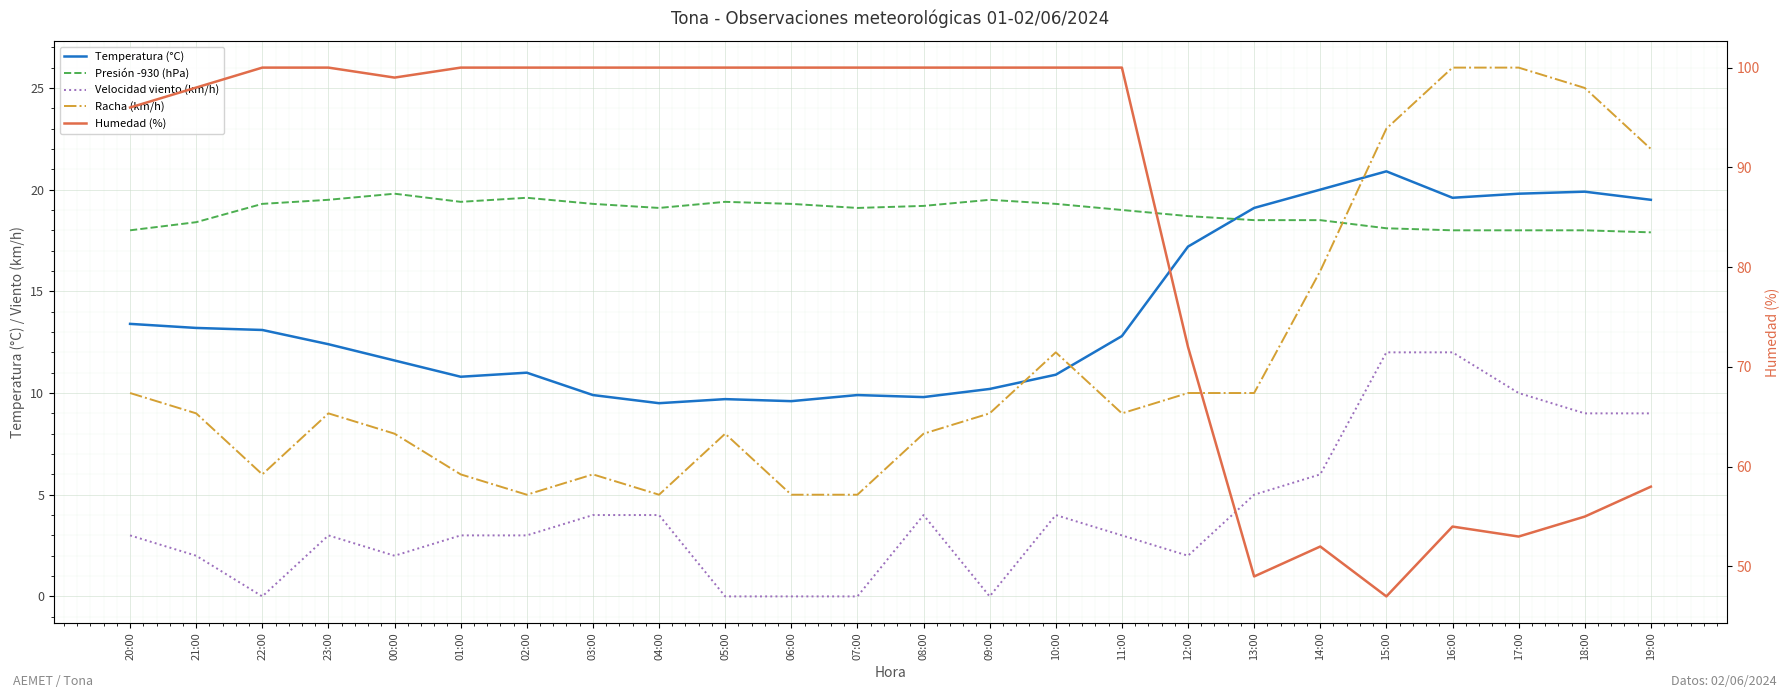

Between 06:00 and 18:00, which series saw the biggest shift?

Humedad (%)